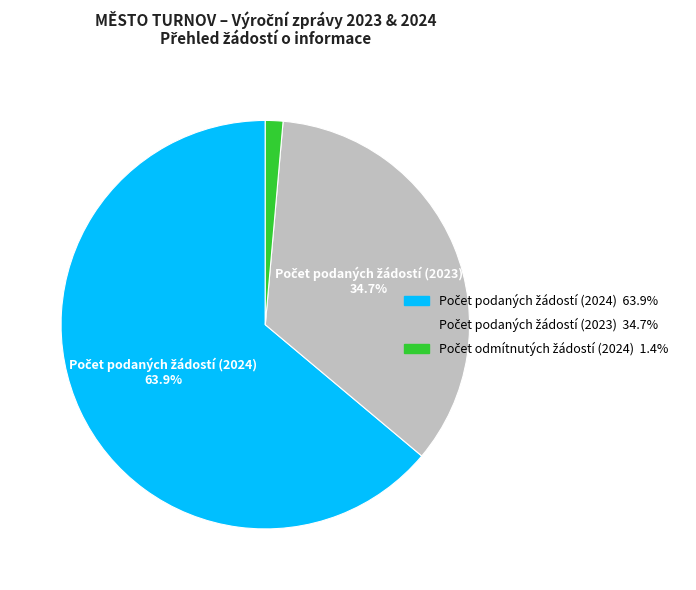

Is there a majority slice in this chart?

Yes